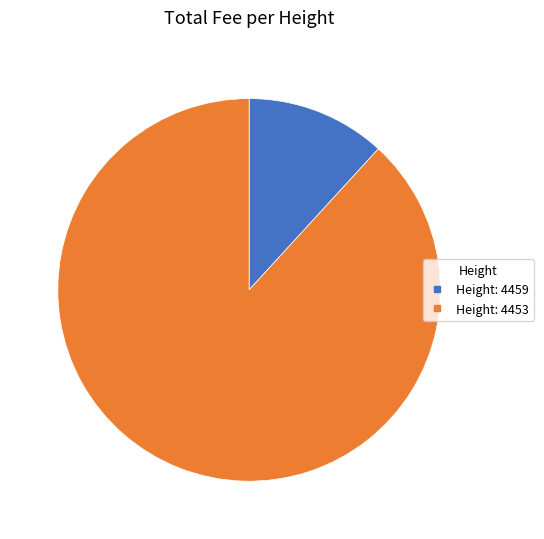

Is there any slice that represents more than half of the pie?

Yes